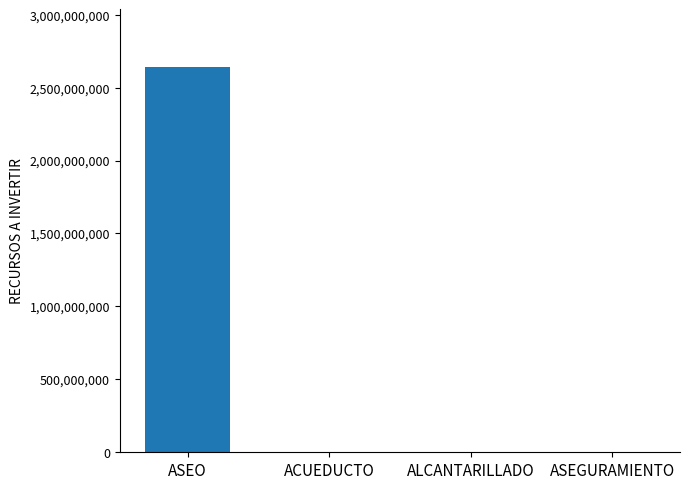

What is the average value?

660000304